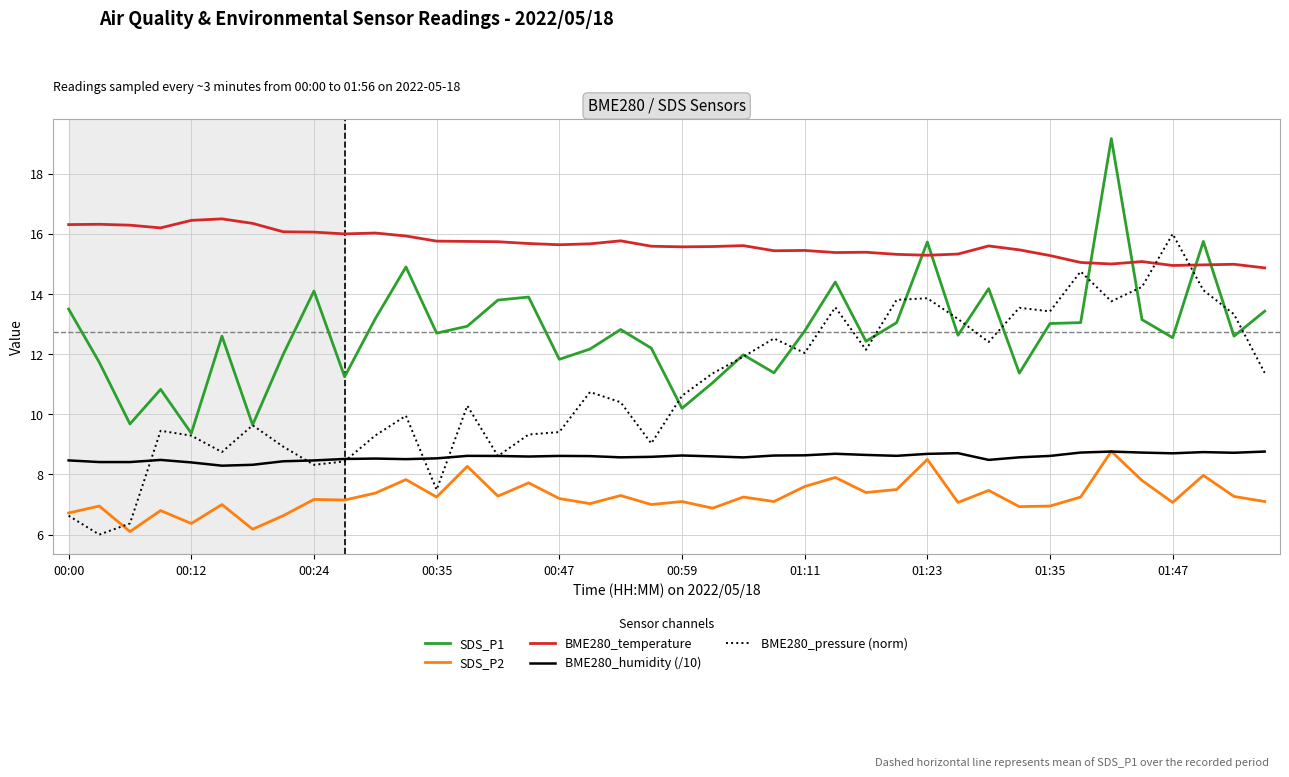

True or false: BME280_temperature and SDS_P2 cross at least once.

False